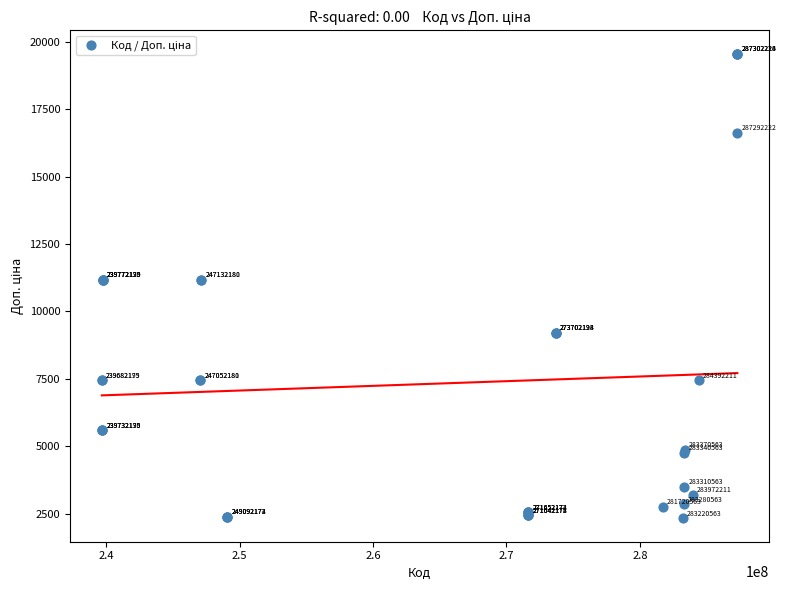

What Y value in the scatter plot is closest to 10942?

11182.0